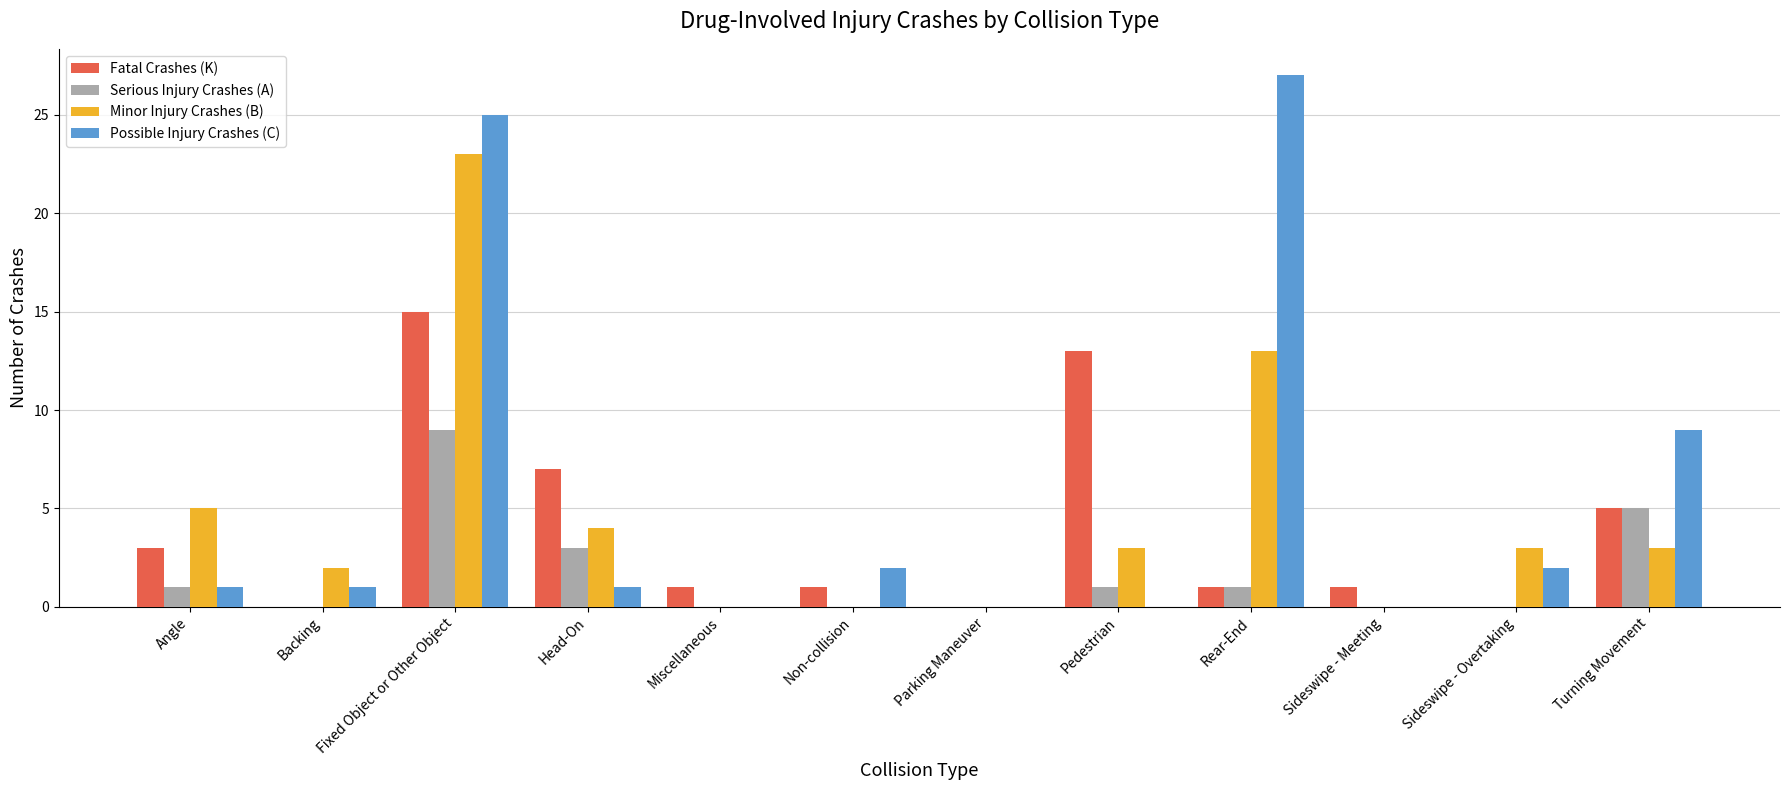

True or false: Fatal Crashes (K) has a value of 3 at Head-On.

False